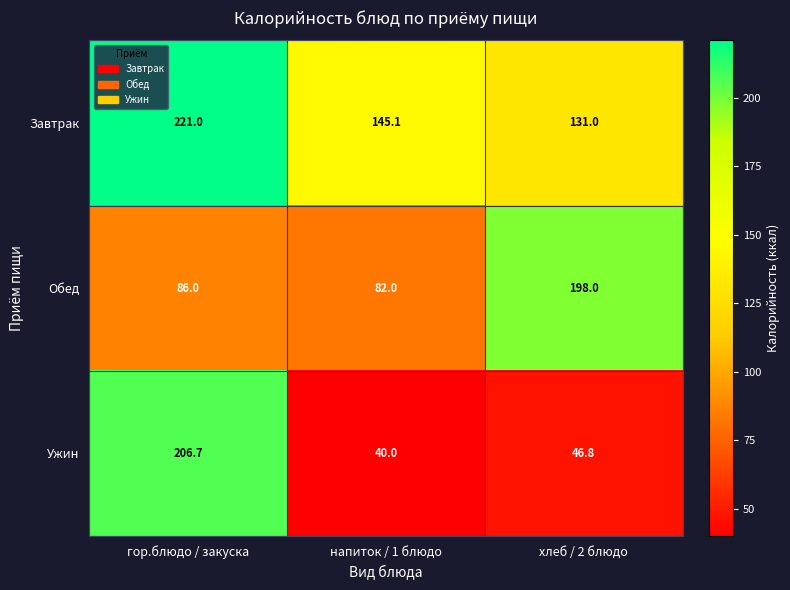

List the series in order of their overall mean, lowest first.

Ужин, Обед, Завтрак